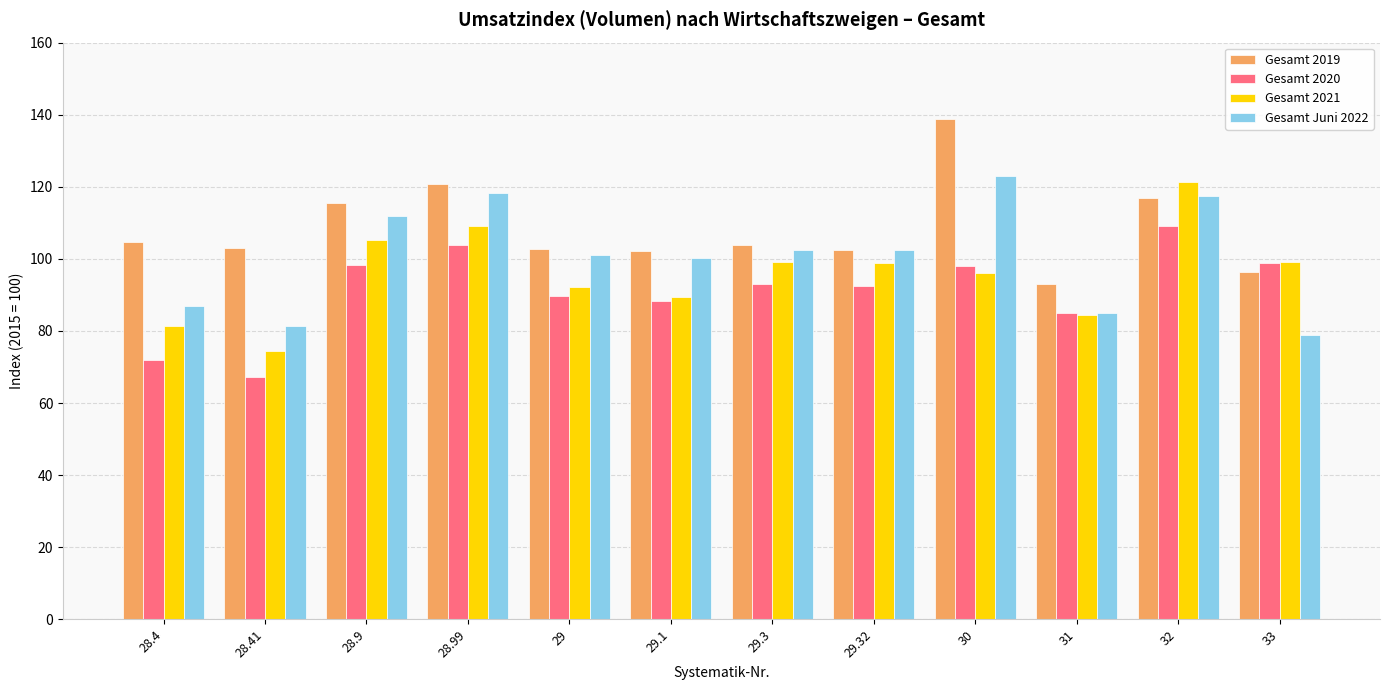

Is it true that Gesamt 2020 equals 108.9 at 28.4?

False